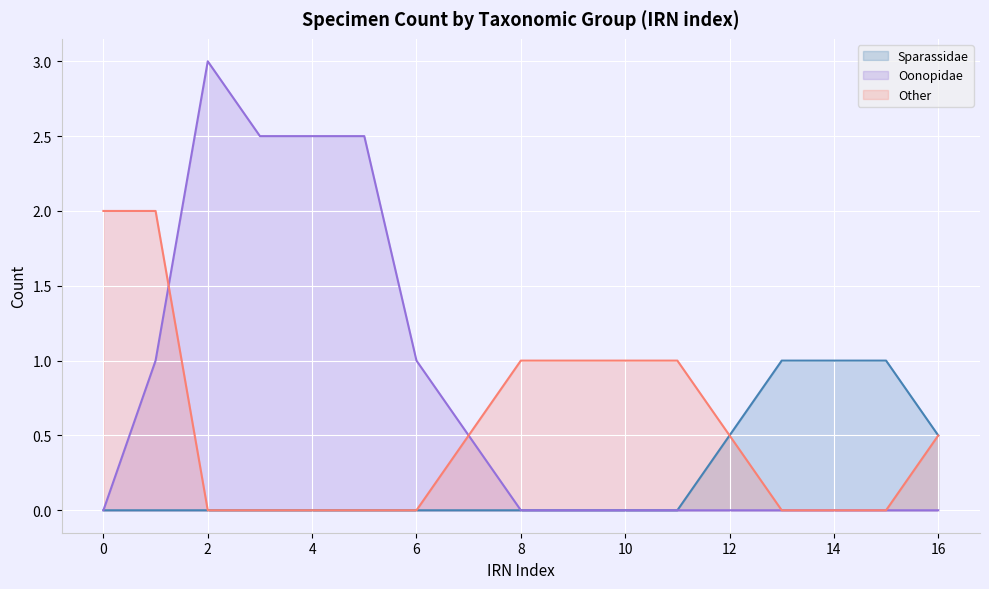

What is the difference between the maximum and minimum values in the Sparassidae series?

1.0